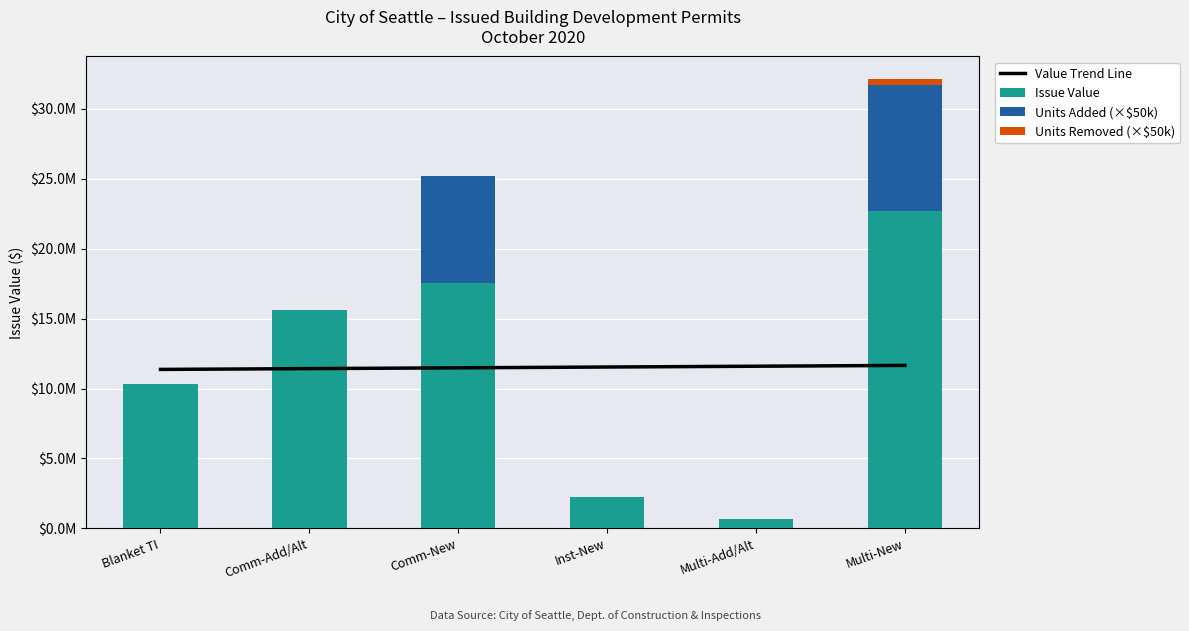

Reading left to right, what are all the values shown in this chart?

Value Trend Line: 11366868.0	11423956.6	11481045.3	11538134.0	11595222.7	11652311.4
Issue Value: 10302000.0	15580540.0	17544451.0	2239340.0	700600.0	22690607.0
Units Added (×$50k): 0.0	0.0	7650000.0	0.0	0.0	9050000.0
Units Removed (×$50k): 0.0	0.0	0.0	0.0	0.0	400000.0